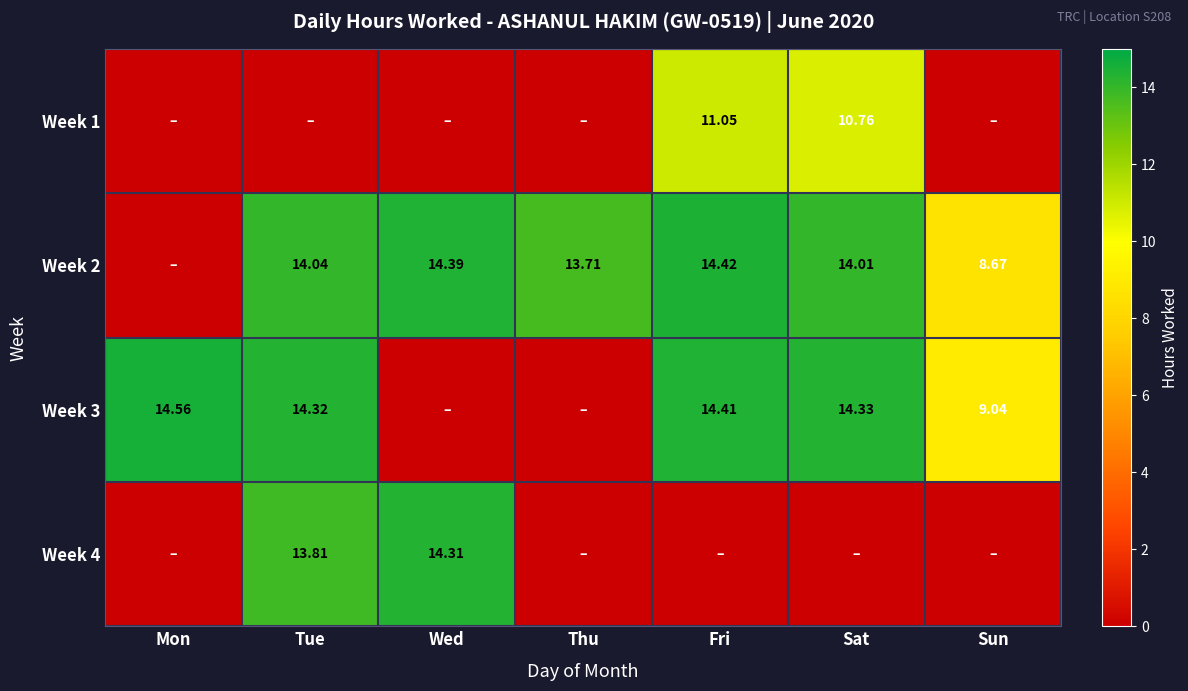

Is the value of Week 2 at Mon greater than the value of Week 1 at Mon?

No